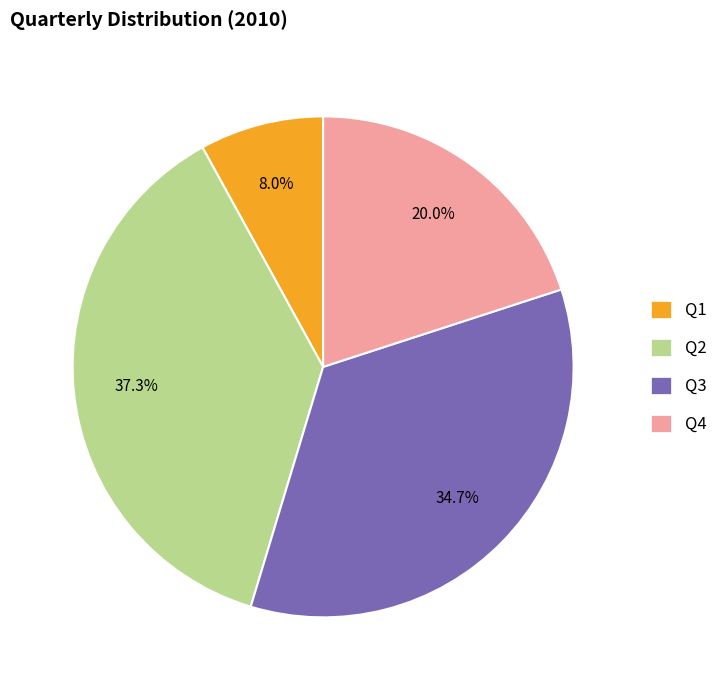

How much of the chart is everything except Q2?

62.7%